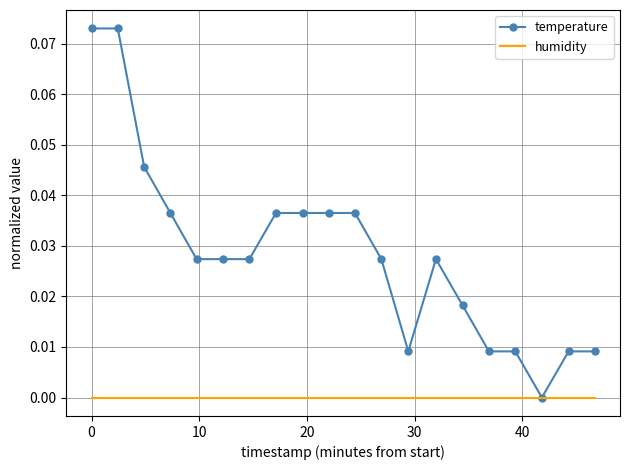

Rank the series by their average value, from highest to lowest.

temperature, humidity